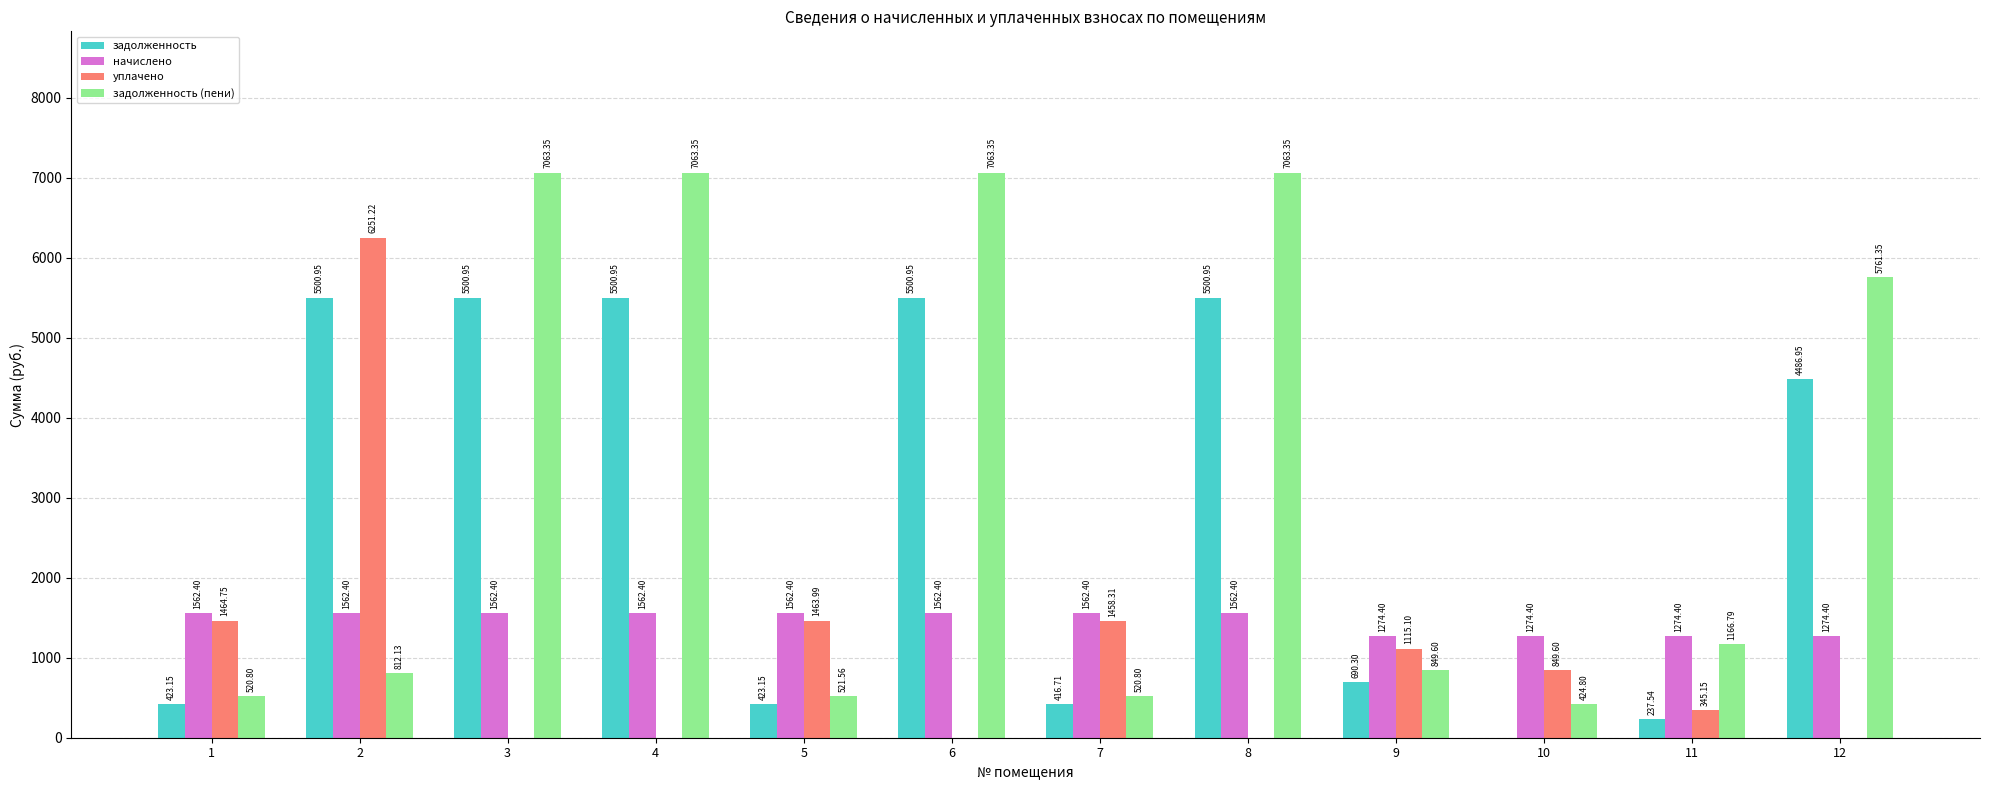

What value does the начислено series have at 11?

1274.4